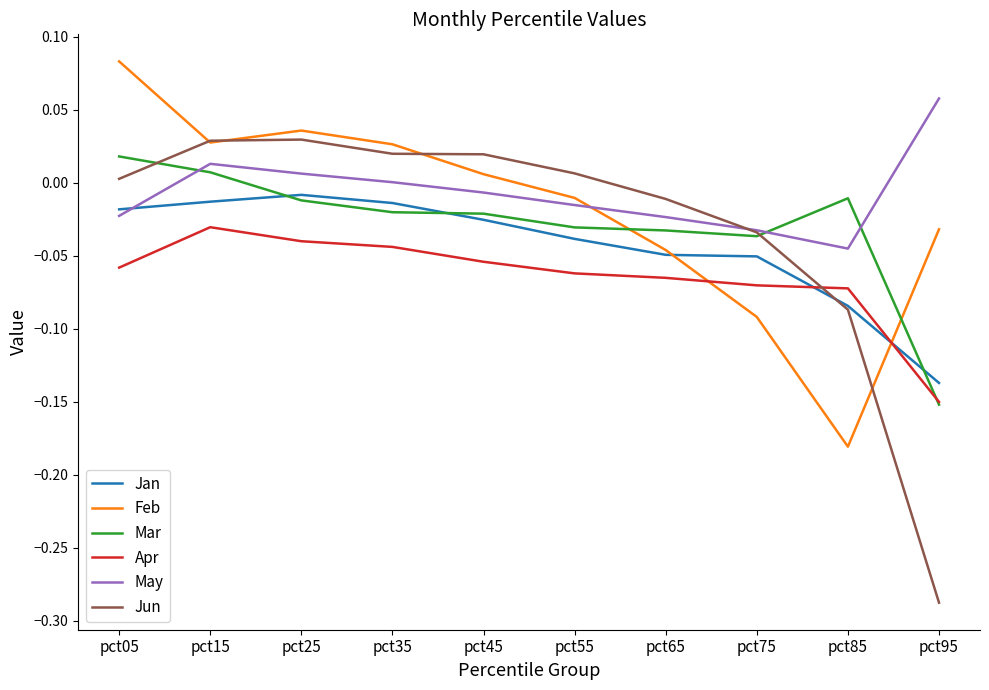

Which category has the highest value in the May series?

pct95